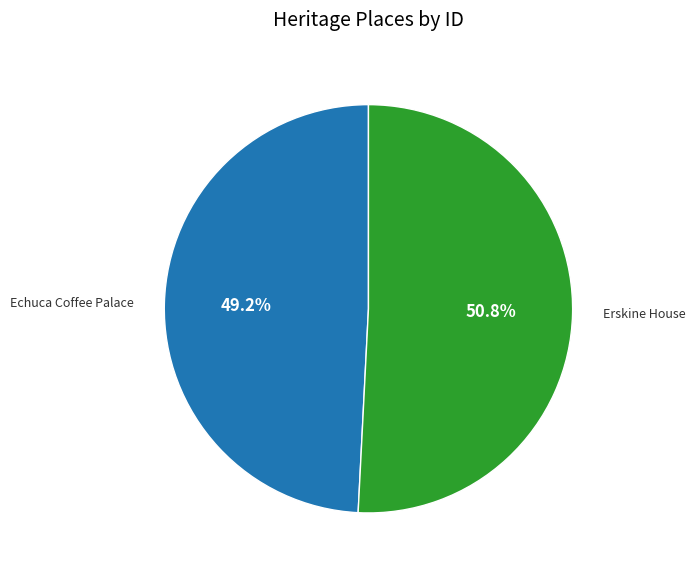

What percentage do Erskine House and Echuca Coffee Palace together represent?

100.0%